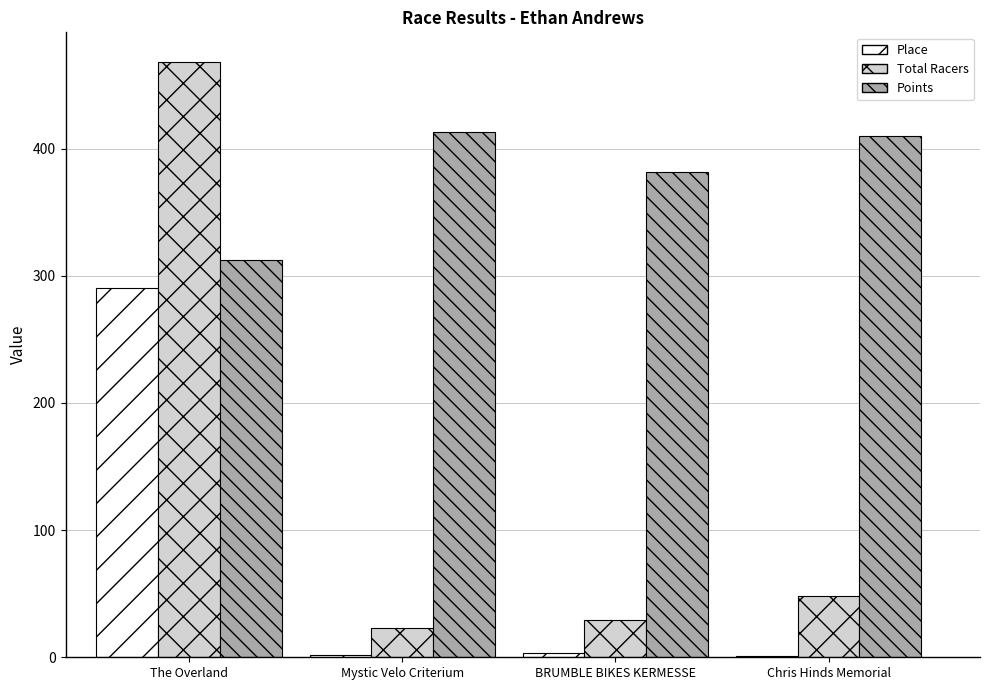

Does the chart contain stacked bars?

No